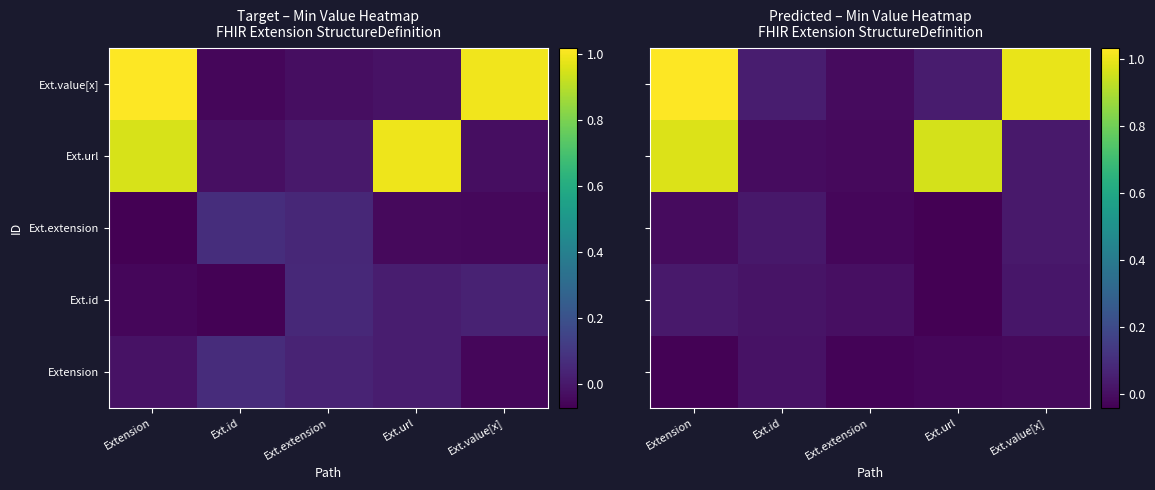

Which label corresponds to the smallest value in the chart?

Ext.url